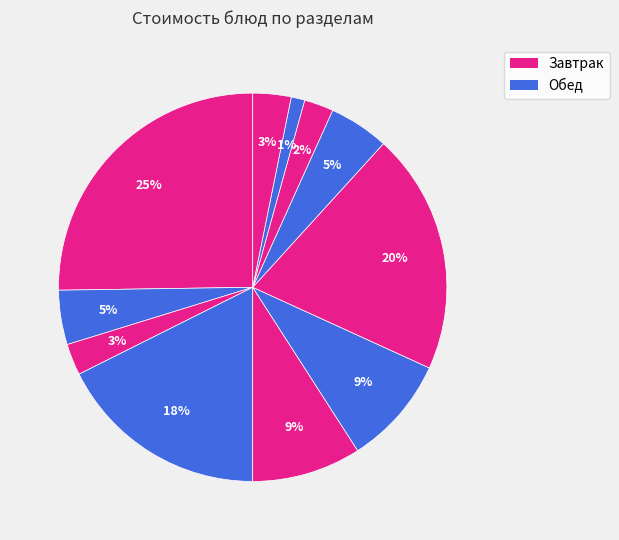

Does any single category account for the majority?

No